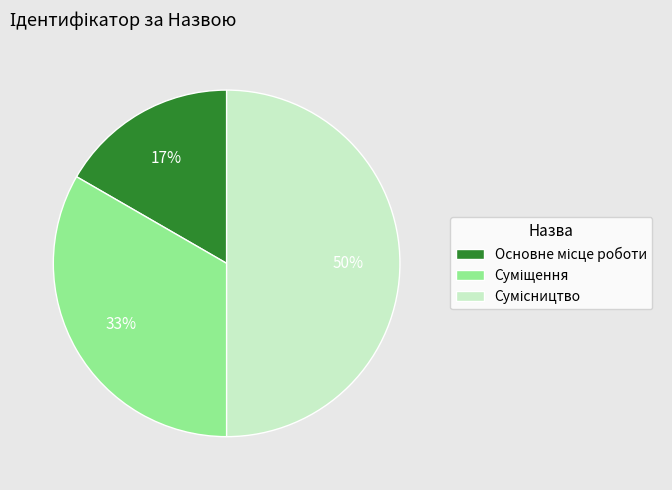

To the nearest percent, what is the average slice percentage?

33%